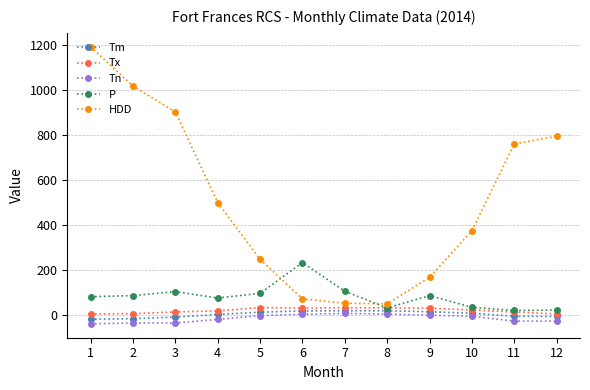

Which series has the largest total across all categories?

HDD